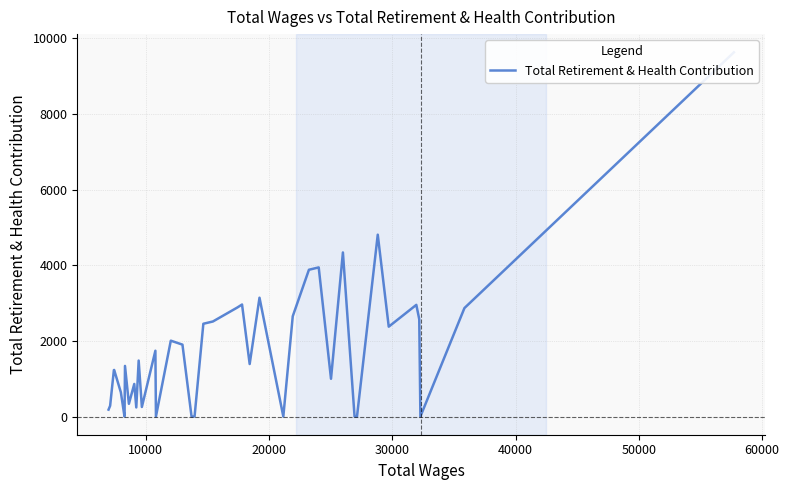

Reading right to left, transcribe all the data shown in this chart.

9632	2868	0	2574	2953	2376	4809	0	0	4339	998	3944	3881	2652	0	3142	1388	2962	2886	2513	2453	0	0	1901	2006	0	1740	252	1480	240	861	336	1338	0	0	638	1231	1227	284	182